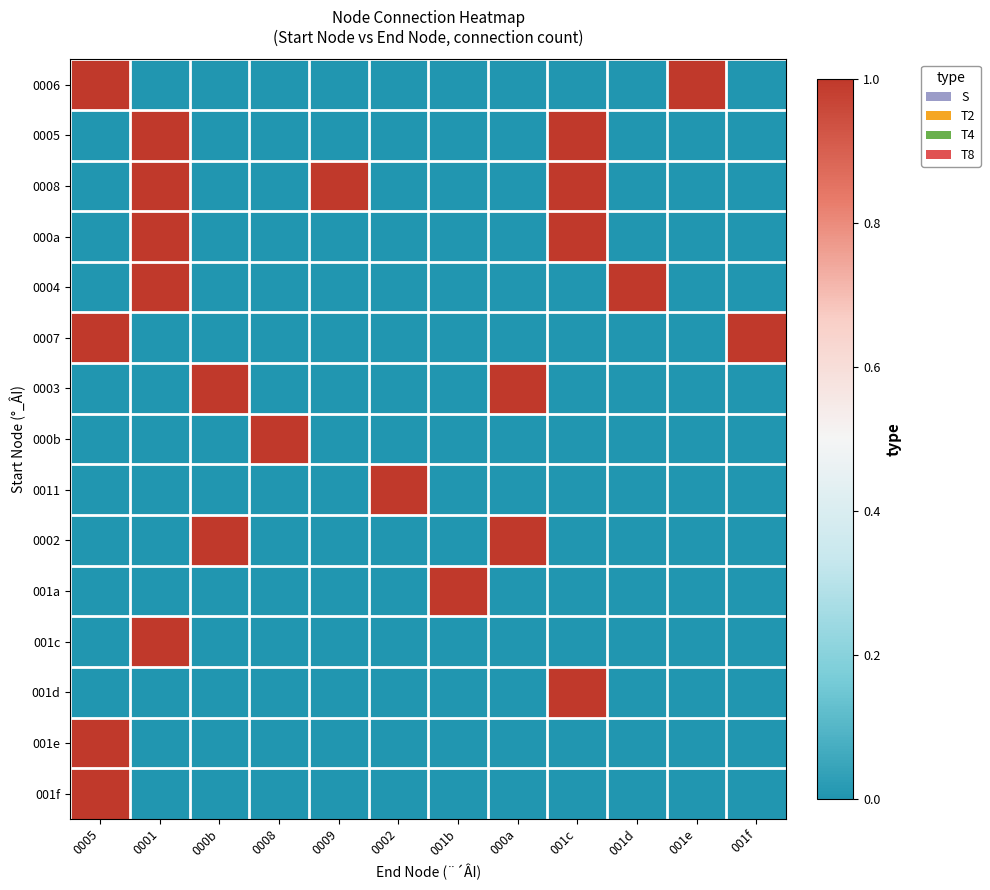

How many series are shown in this chart?

15